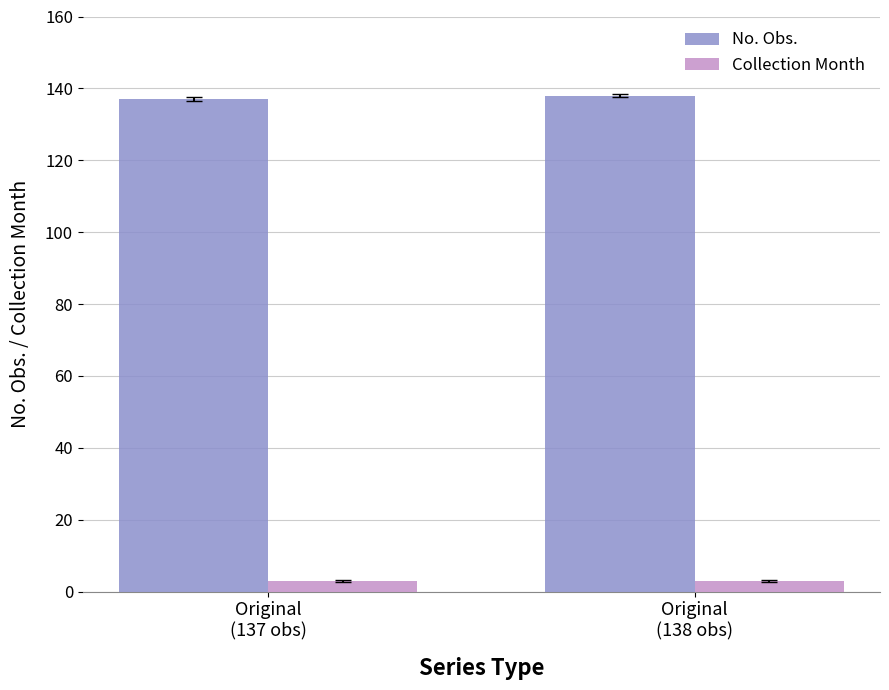

Rank the series by their maximum value, from highest to lowest.

No. Obs., Collection Month